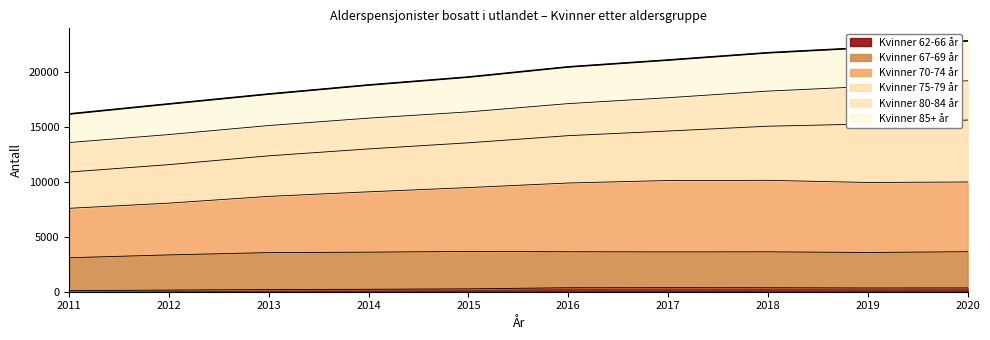

The Kvinner 62-66 år series shows 367 at 2017. True or false?

True